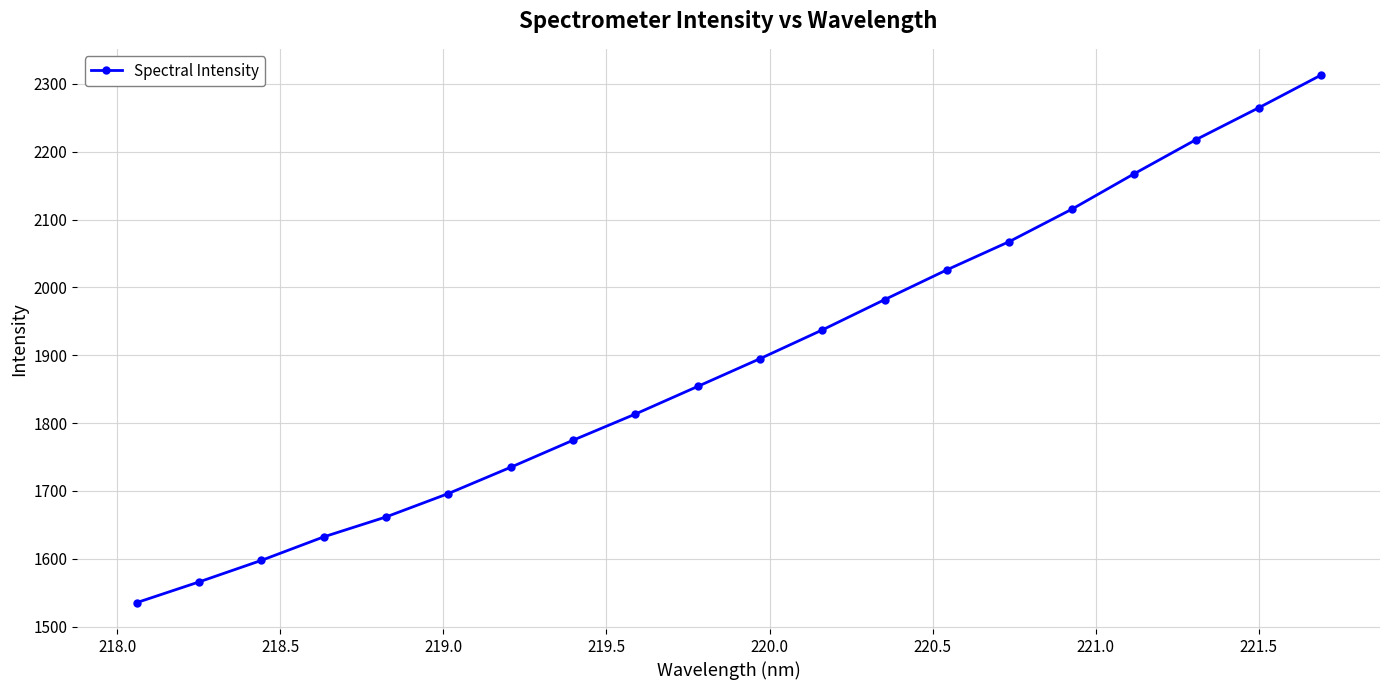

Does the chart have visible grid lines?

Yes